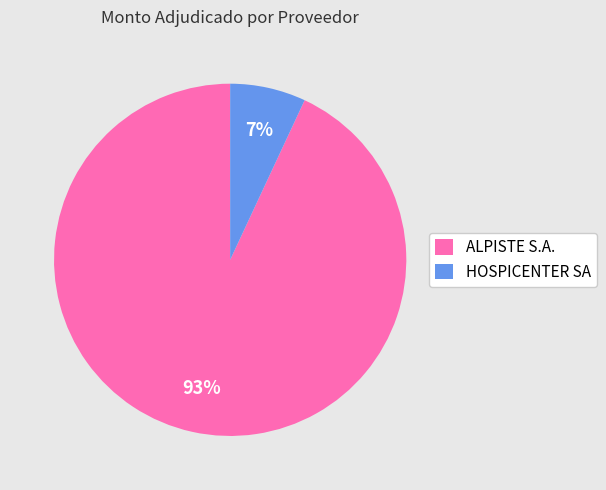

What is the ratio of the value at HOSPICENTER SA to the value at ALPISTE S.A.?

0.1